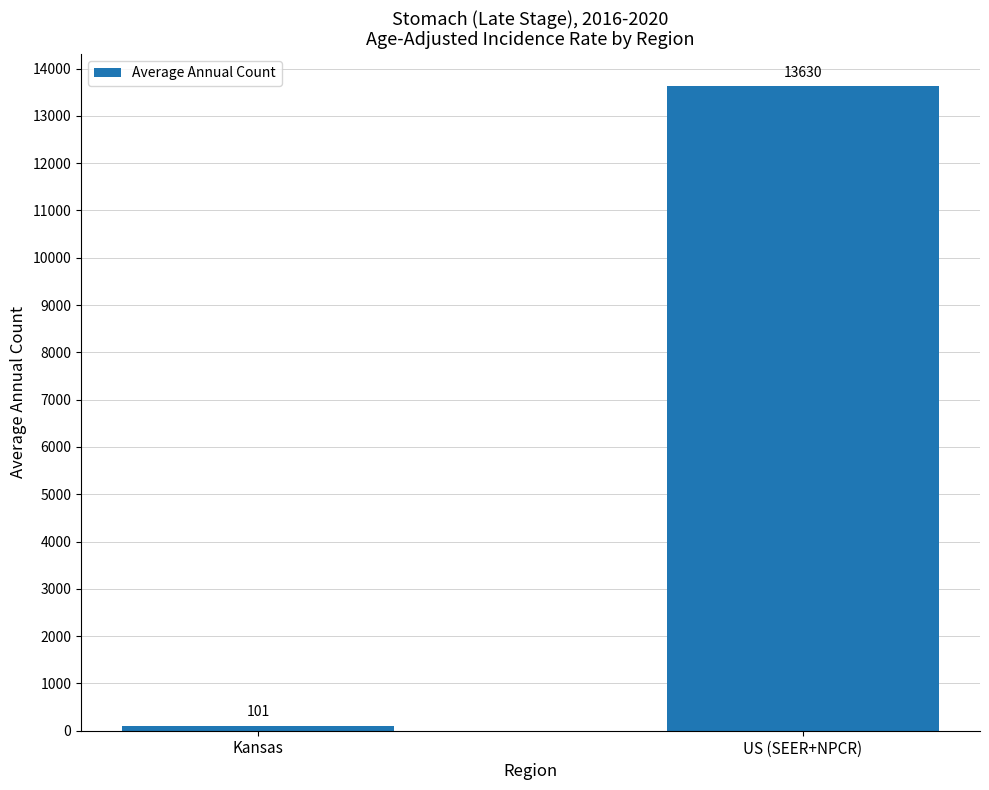

True or false: the data shows 13630 at US (SEER+NPCR).

True